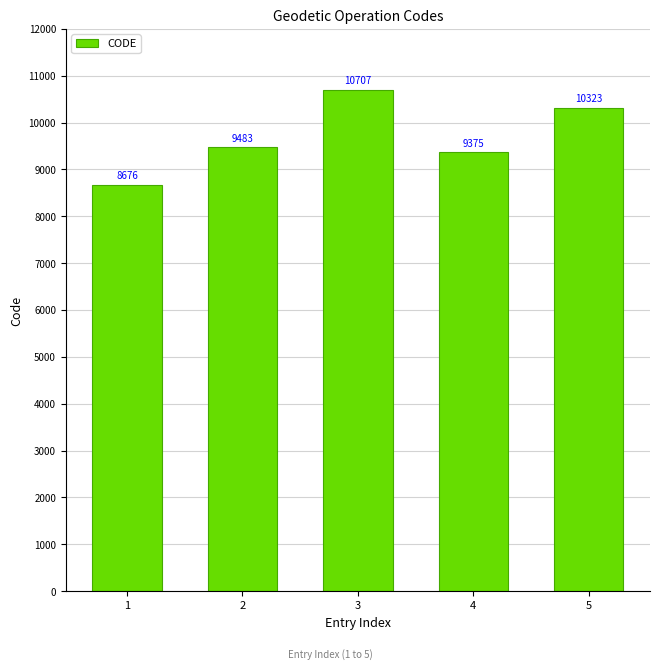

Rank the categories by value from highest to lowest.

3, 5, 2, 4, 1